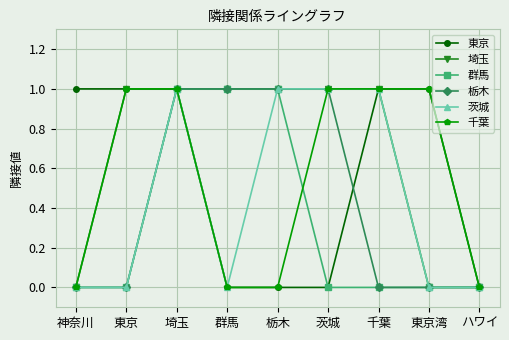

Where is the first local maximum for 茨城?

埼玉